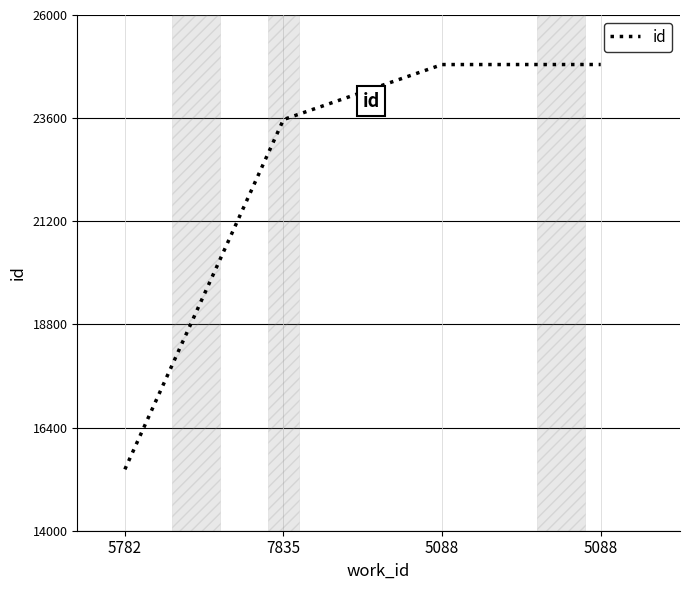

Count the number of data series in this chart.

1